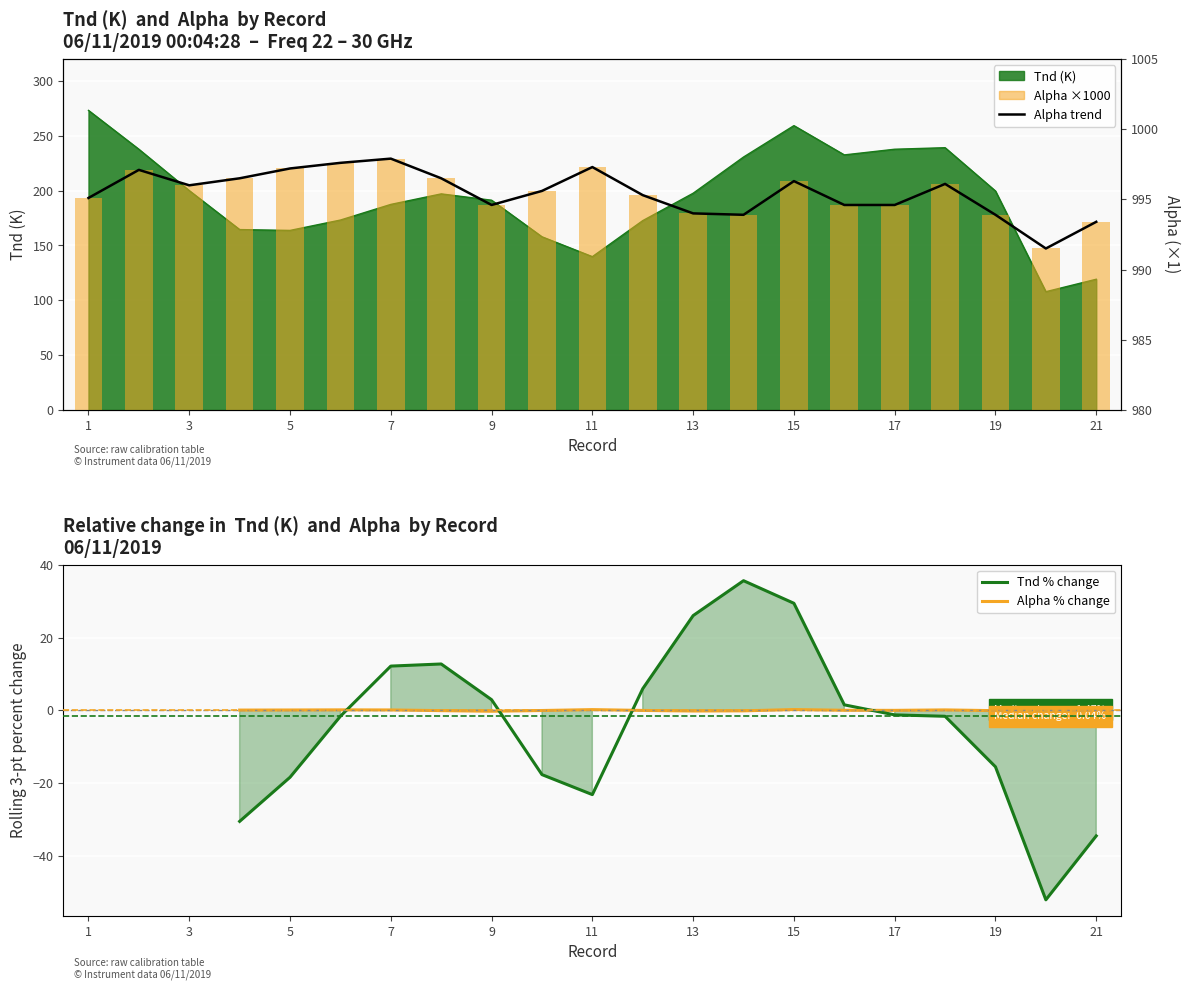

Is it true that Tnd equals 113.0 at 9?

False